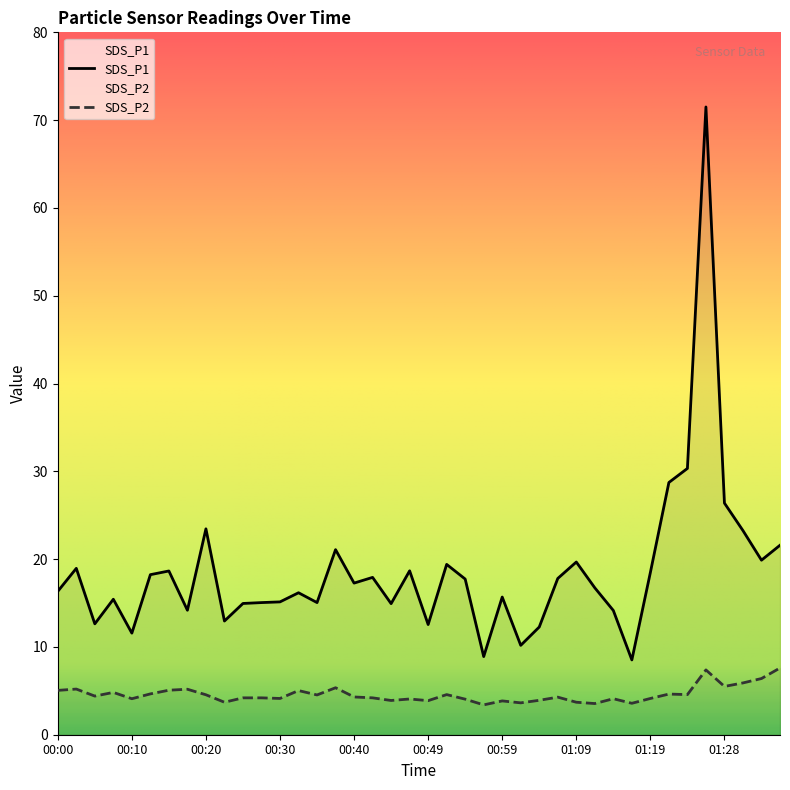

What is the minimum value shown in the chart?

3.4